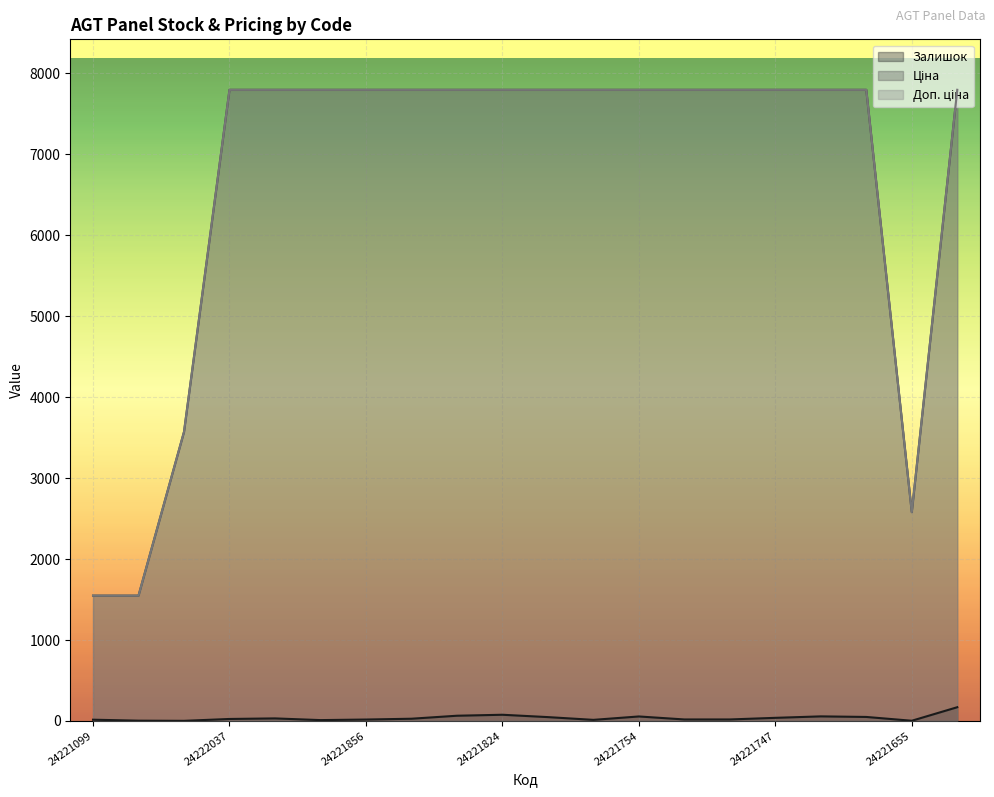

At which category is the sum across all series the highest?

24221138